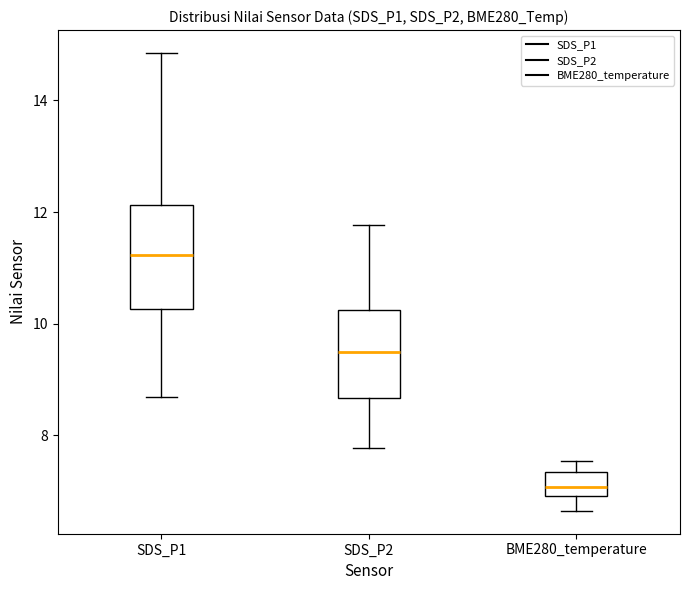

Reading left to right, read every box against the y-axis: the position of its median line, the range the box covers, and the ends of its whiskers. The values are not printed on the chart, so give them approximately, as read against the axis.

SDS_P1: median 11.2, box 10.2 to 12.2, whiskers 8.6 to 14.8
SDS_P2: median 9.4, box 8.6 to 10.2, whiskers 7.8 to 11.8
BME280_temperature: median 7.0 (inside the box), box 7.0 to 7.4, whiskers 6.6 to 7.6